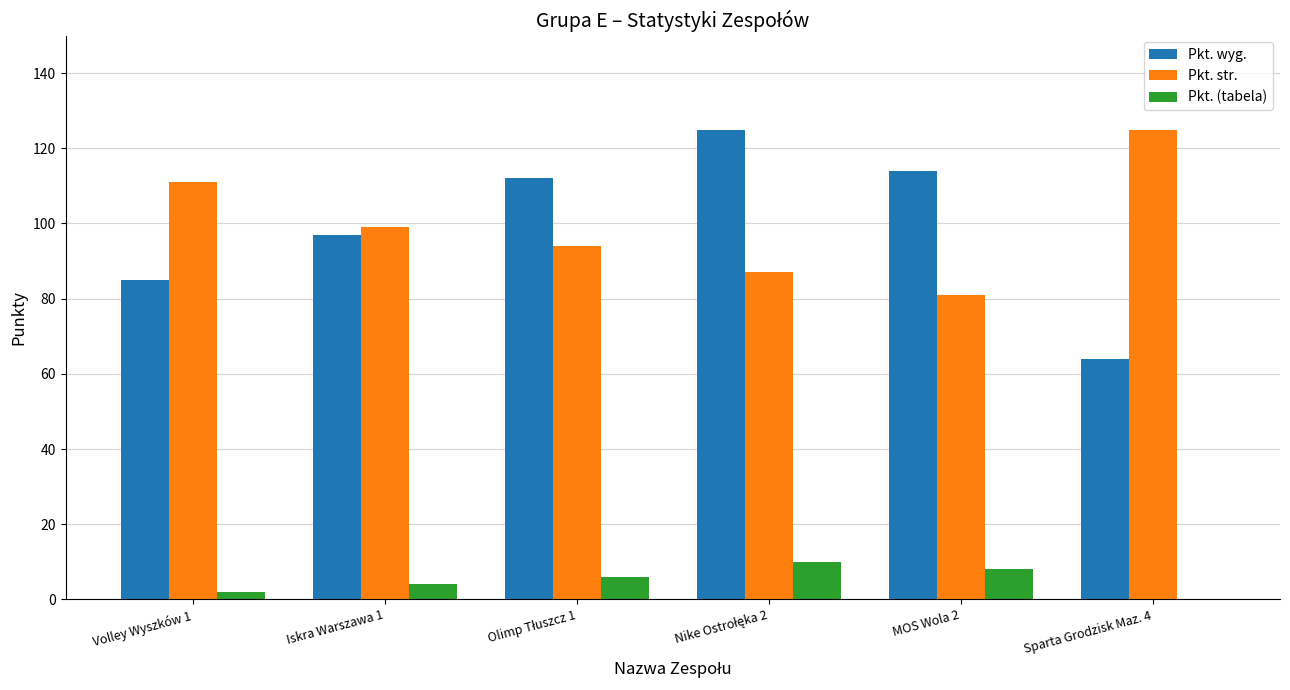

How many groups of bars are there?

6